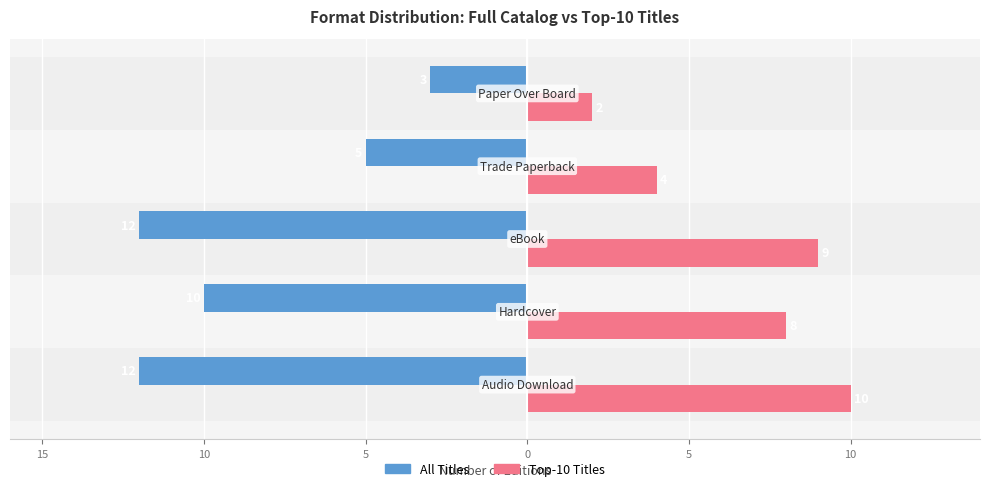

Reading right to left, what are all the values shown in this chart?

All Titles: 0=-3	5=-5	10=-12	15=-10	20=-12
Top-10 Titles: 0=2	5=4	10=9	15=8	20=10